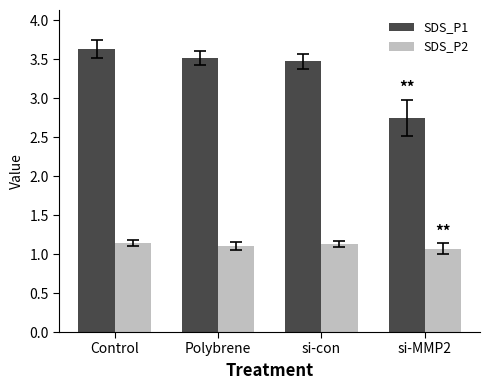

Does the chart contain stacked bars?

No